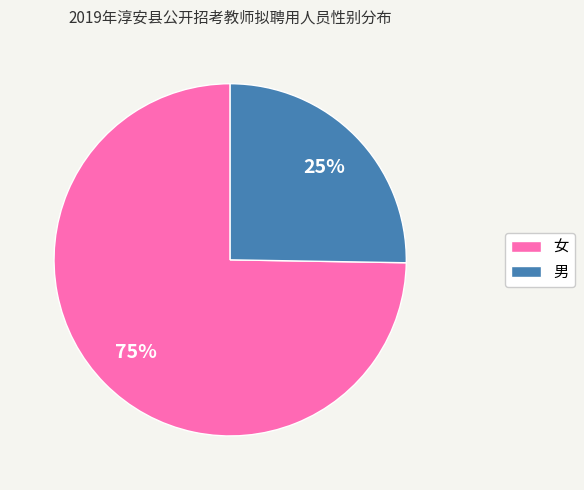

To the nearest percent, what is the combined percentage of 男 and 女?

100%